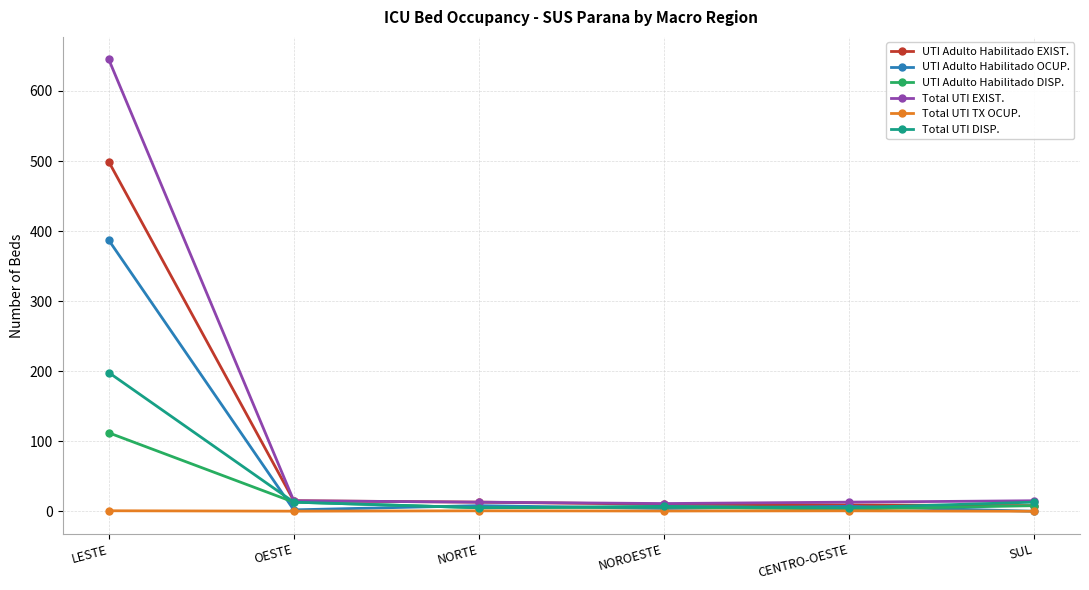

Is it true that Total UTI EXIST. equals 15.0 at SUL?

True